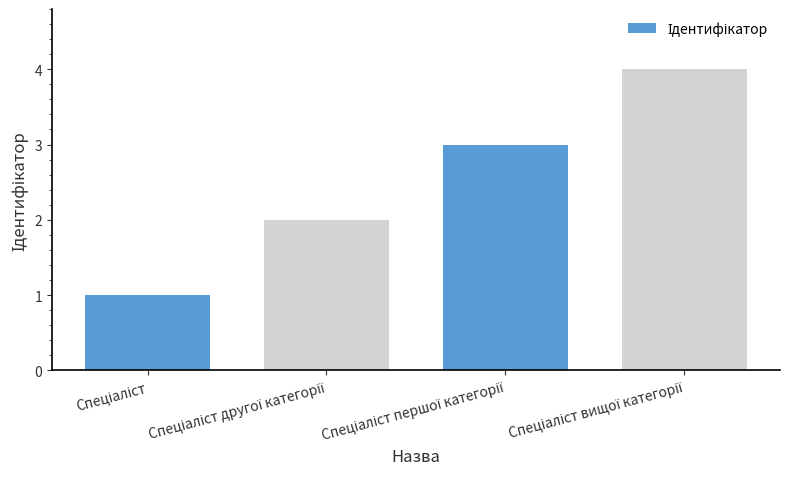

What is the maximum value shown in the chart?

4